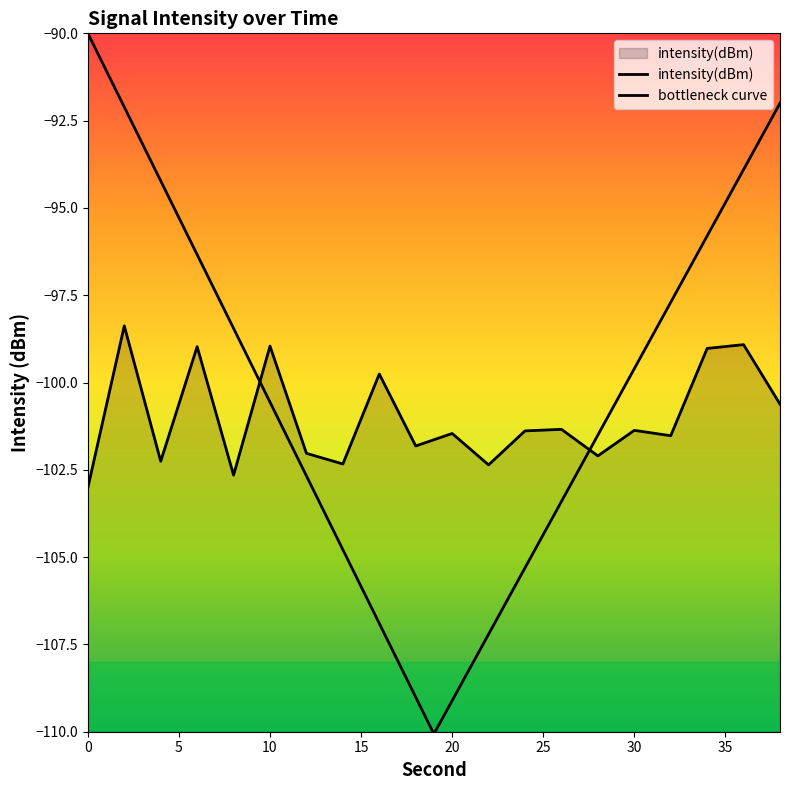

Is it true that the value at 14 is -173.7?

False